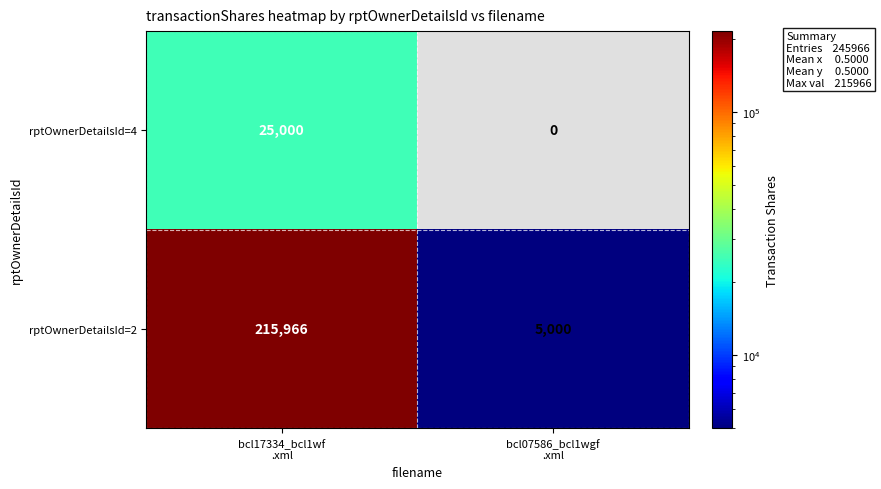

Rank the series by their maximum value, from highest to lowest.

rptOwnerDetailsId=2, rptOwnerDetailsId=4